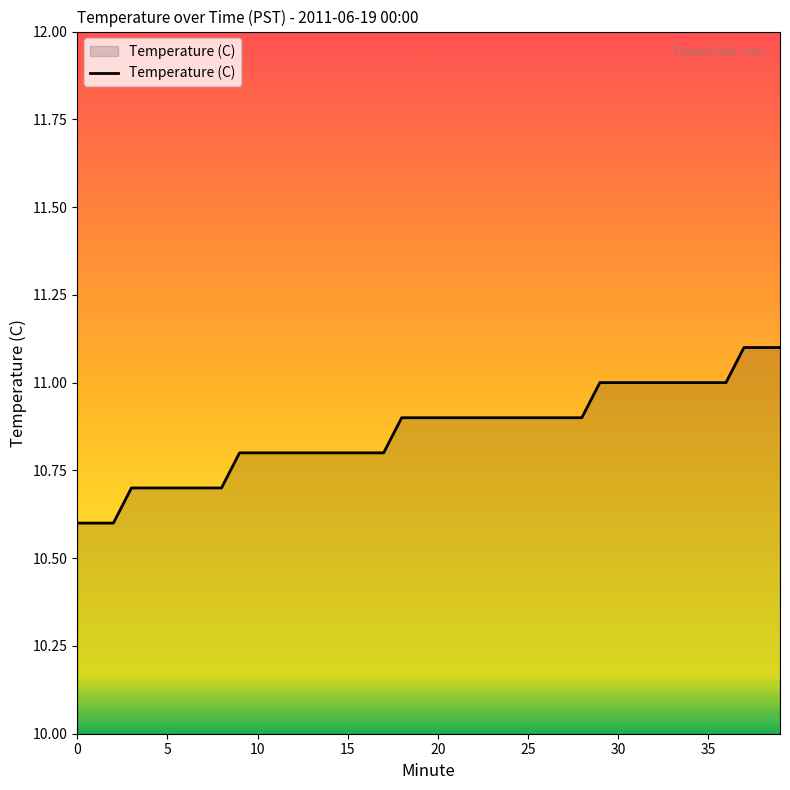

Does the chart have visible grid lines?

No